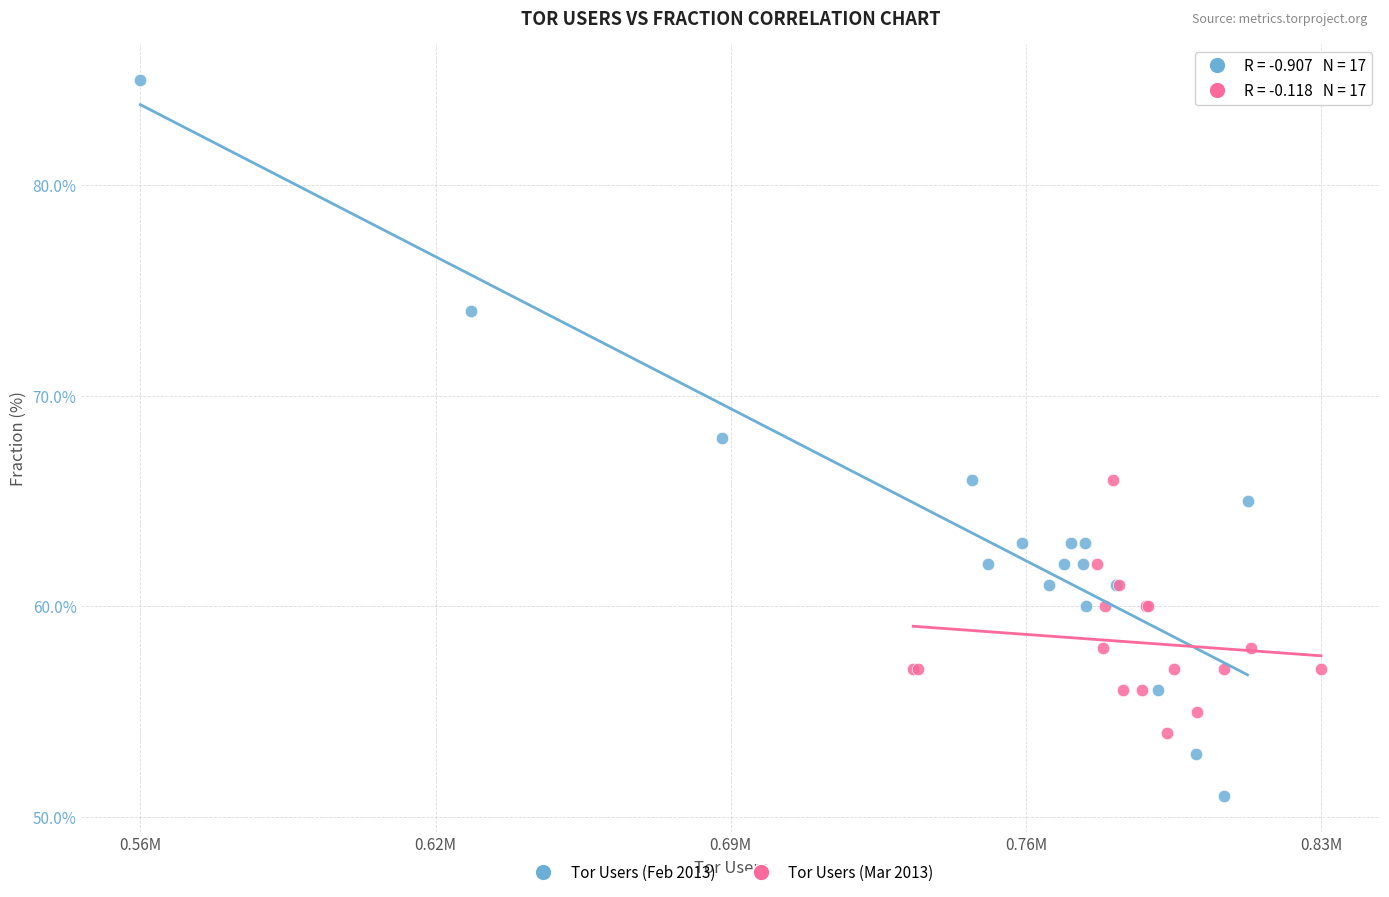

Which series has the widest spread of Y values?

Tor Users (Feb 2013)